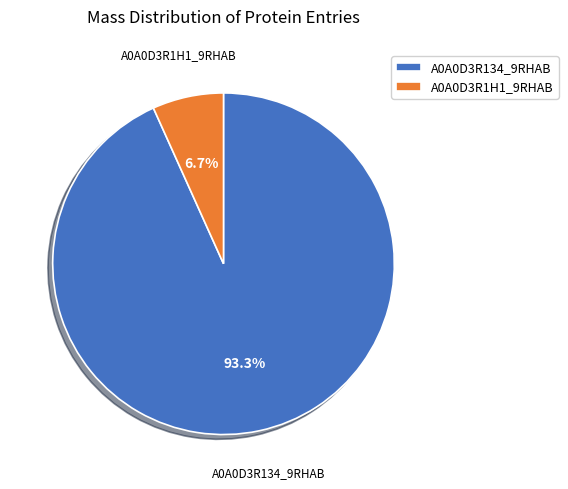

What is the total percentage of A0A0D3R1H1_9RHAB and A0A0D3R134_9RHAB?

100.0%